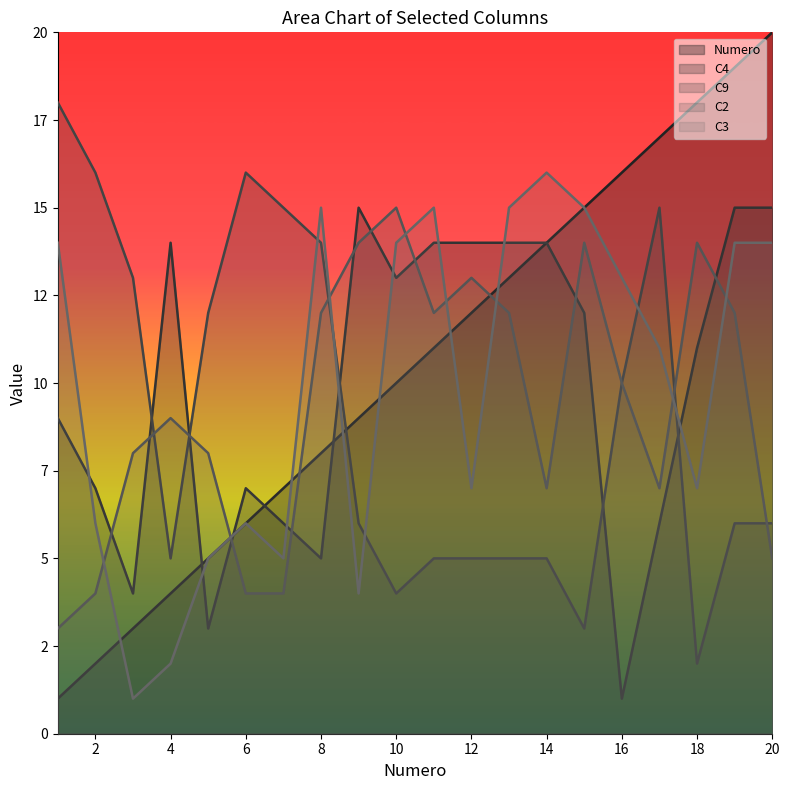

What is the sum of all Numero values?

210